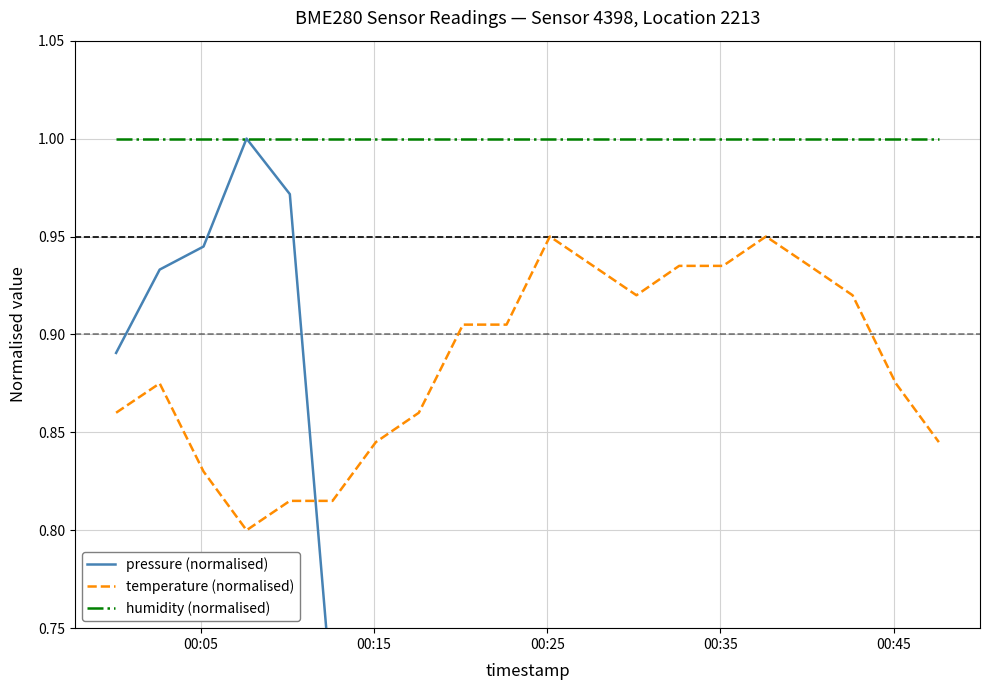

True or false: humidity (normalised) and temperature (normalised) intersect in this chart.

False